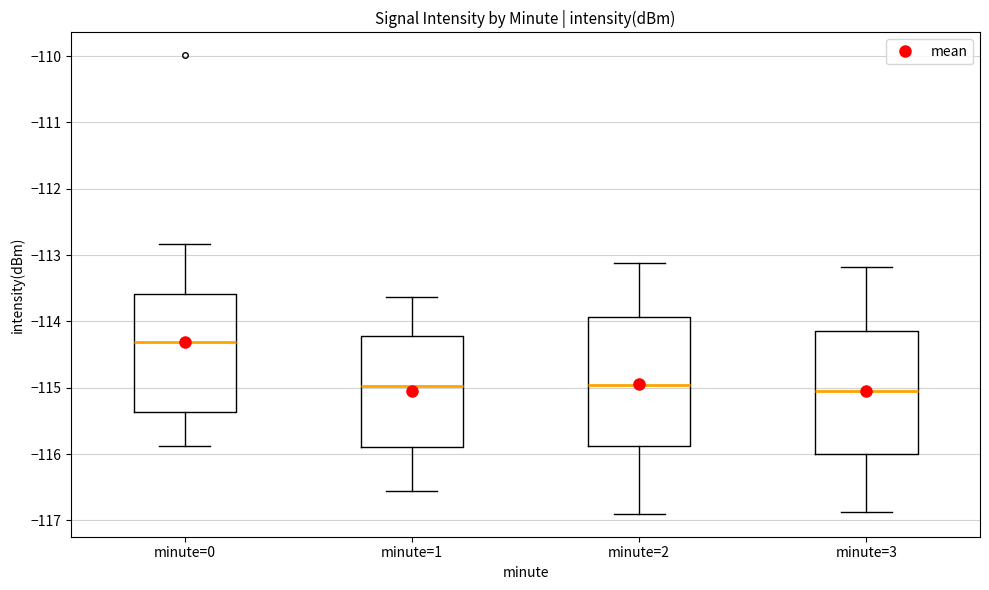

Reading left to right, transcribe this box plot: for each box, give where its median line is, the range the box spans, and where its two whiskers end, as read against the y-axis. The values are not printed on the chart, so give them approximately, as read against the axis.

minute=0: median -114.3, box -115.4 to -113.6, whiskers -115.9 to -112.8
minute=1: median -115.0, box -115.9 to -114.2, whiskers -116.6 to -113.6
minute=2: median -115.0, box -115.9 to -113.9, whiskers -116.9 to -113.1
minute=3: median -115.0, box -116.0 to -114.2, whiskers -116.9 to -113.2